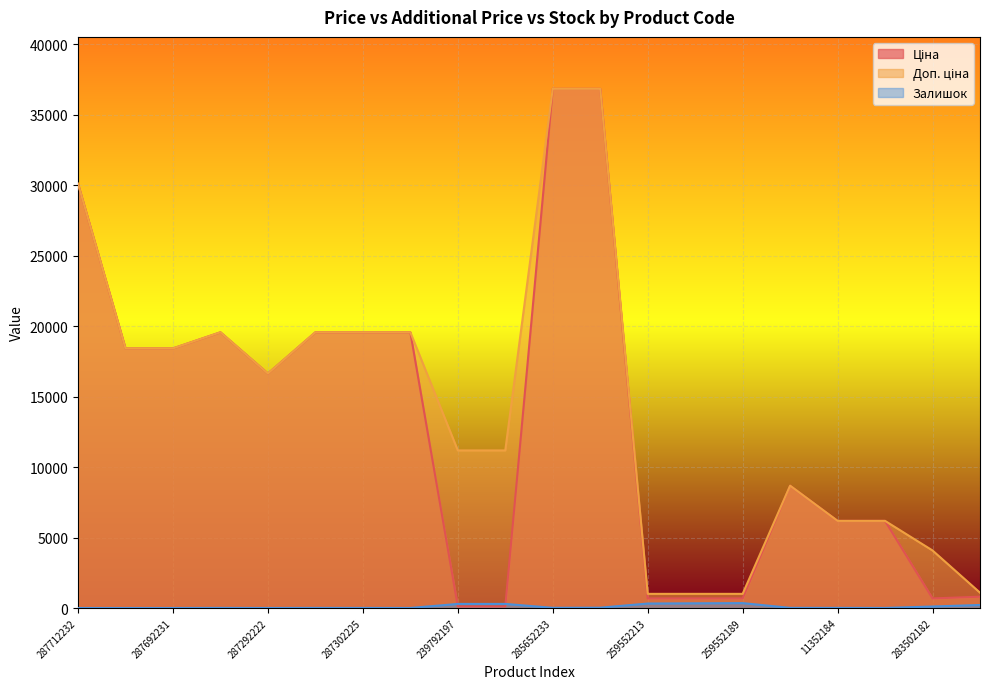

True or false: Доп. ціна and Залишок intersect in this chart.

False